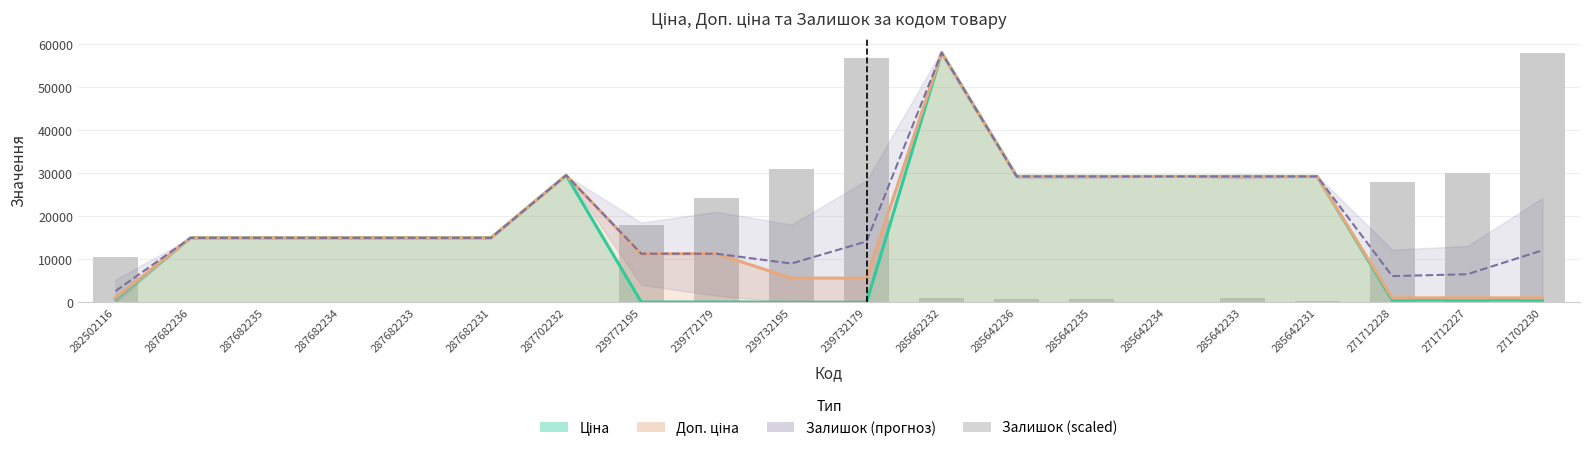

True or false: Залишок (scaled) has a value of 923.9 at 285642235.

True